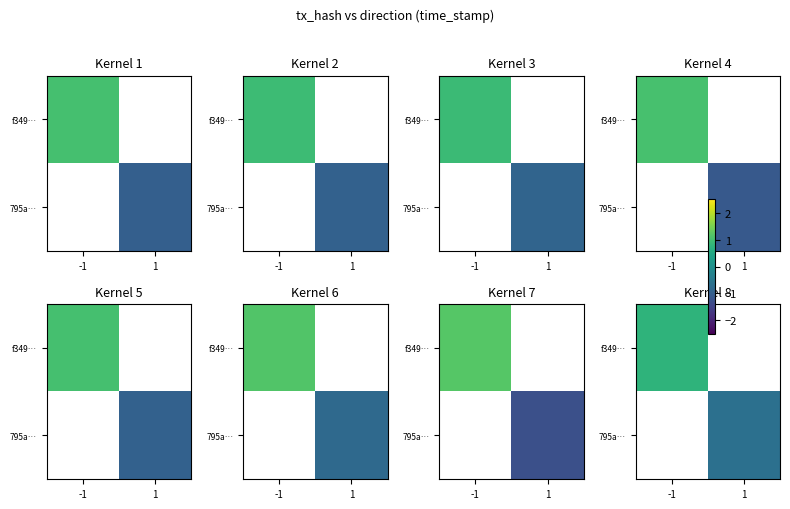

At how many categories does at least one series exceed 0?

1